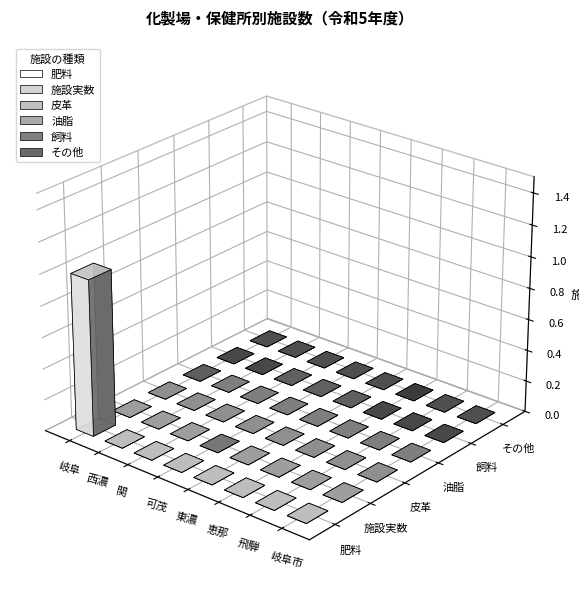

What is the label of the 8th bar from the right?

岐阜